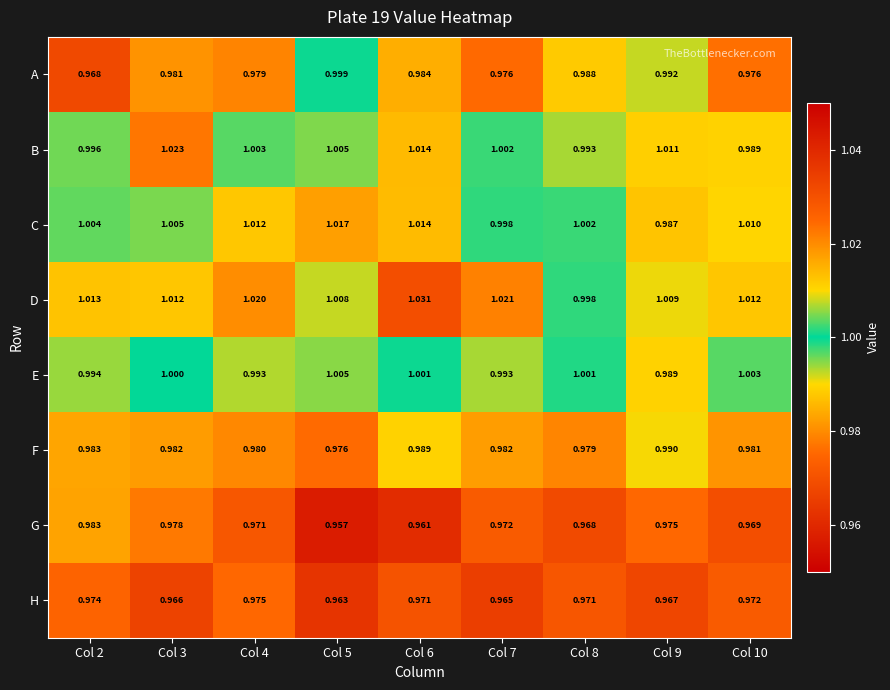

Which series changed the most between Col 3 and Col 5?

G